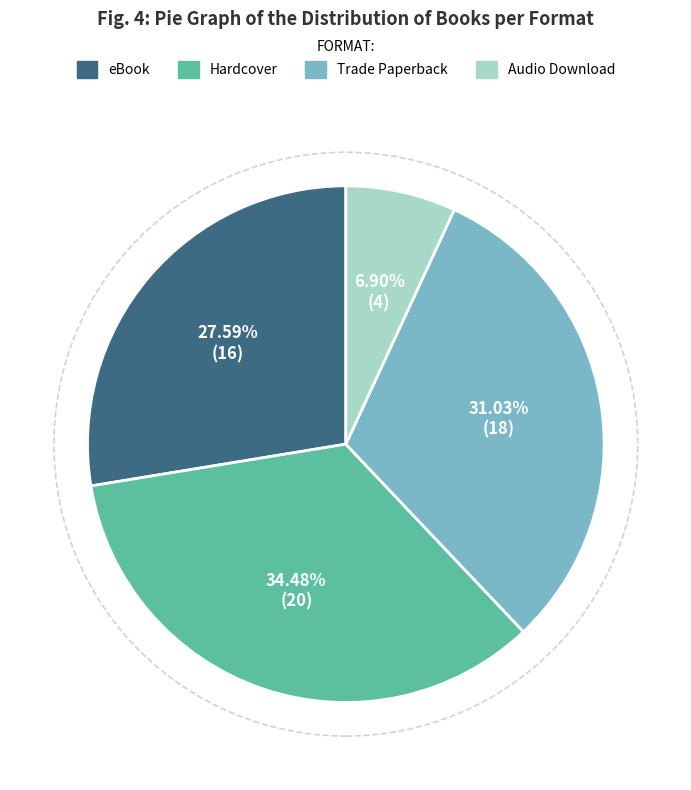

What is the smallest slice in the pie chart?

Audio Download